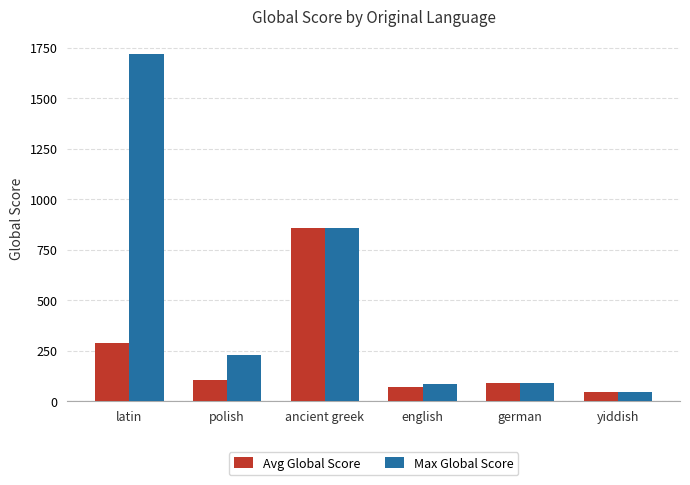

At how many categories does at least one series exceed 1436?

1